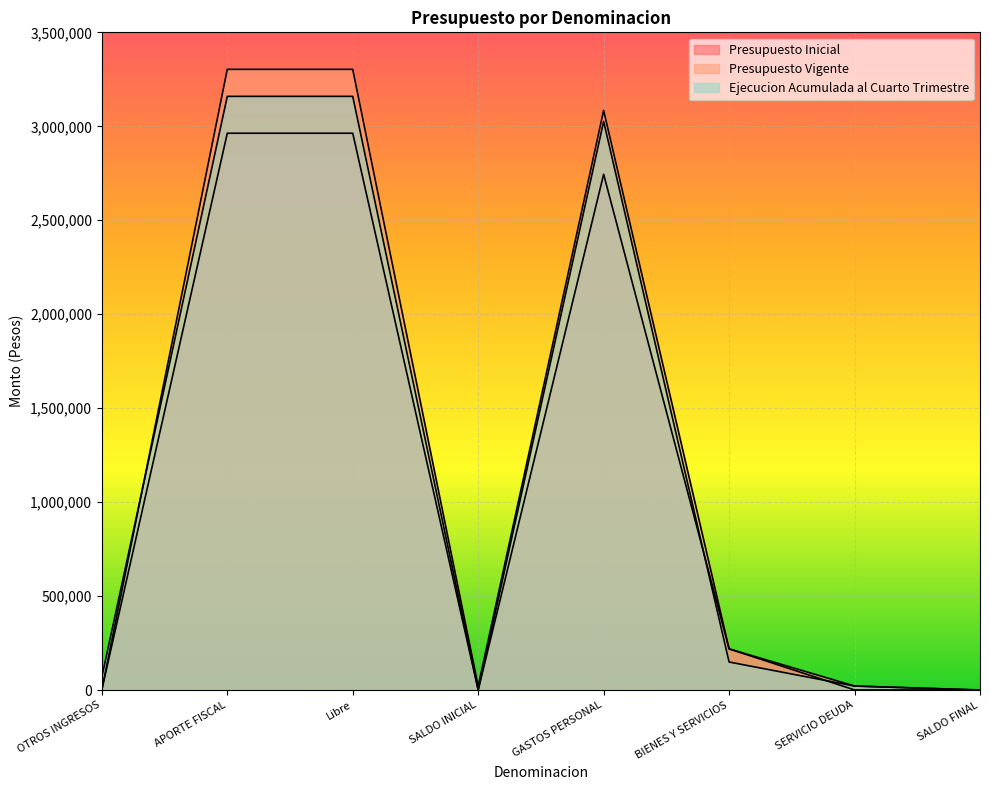

Which has a higher value, BIENES Y SERVICIOS or Libre?

Libre